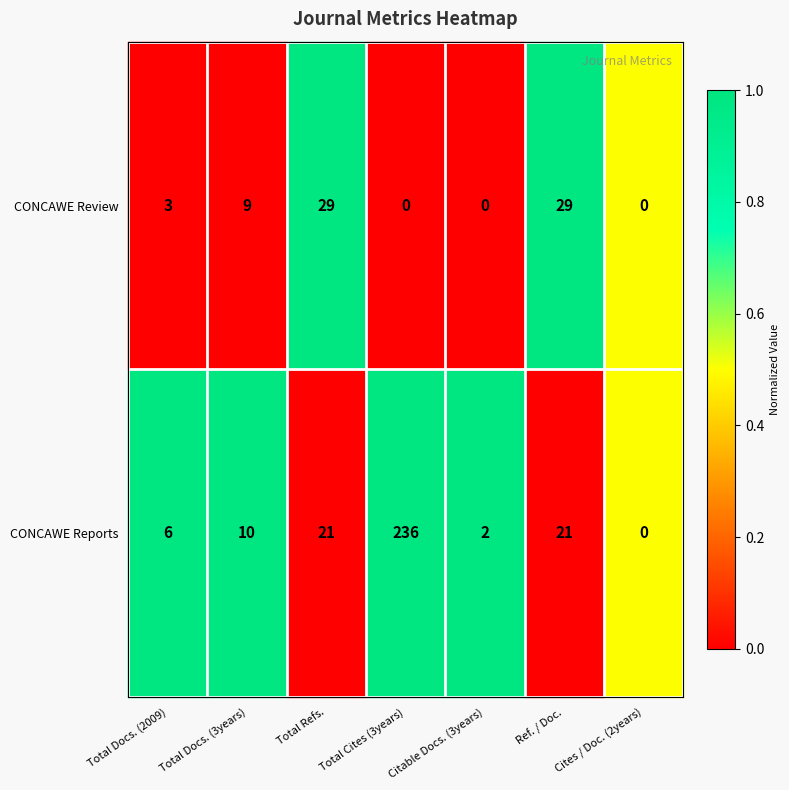

Is it true that CONCAWE Reports equals 0.0 at Total Refs.?

True